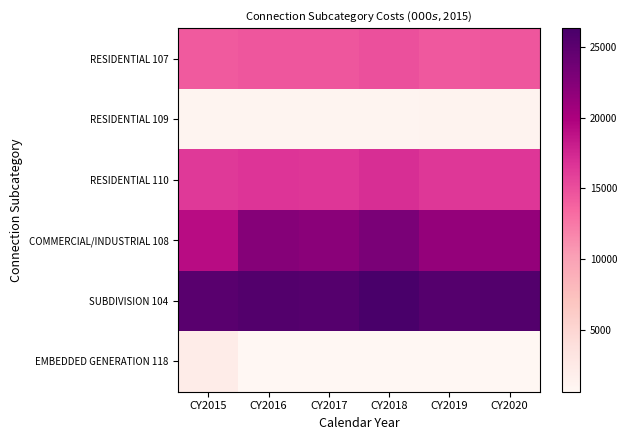

How many categories are shown in the chart?

6